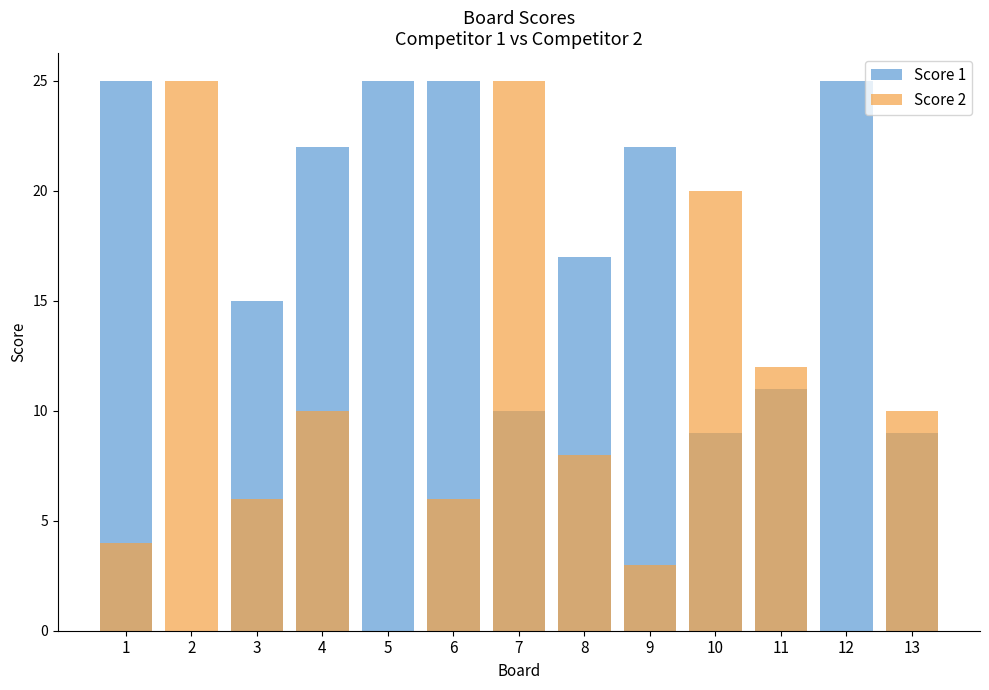

Which series has the largest range (max minus min)?

Score 1